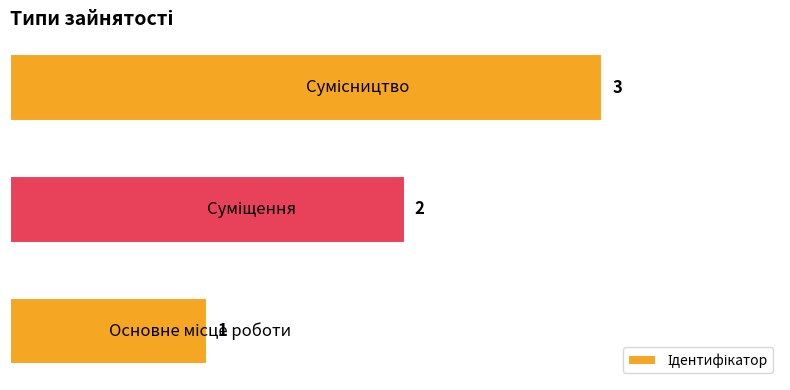

Count the values in the range 1 to 3.

3